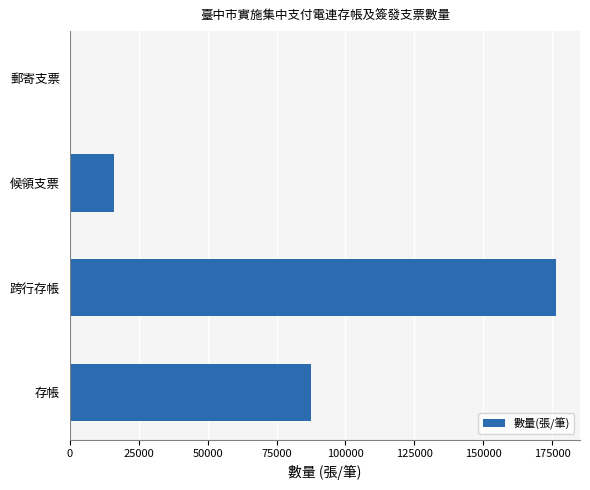

Between 候領支票 and 存帳, which is larger?

存帳